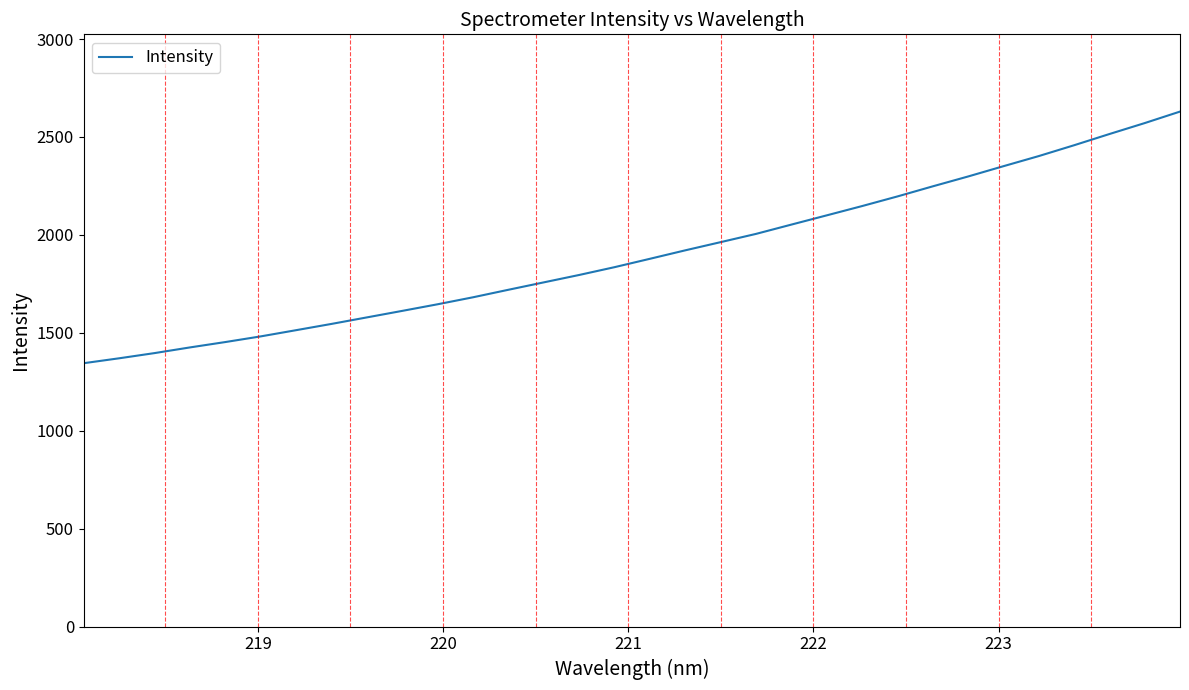

What is the difference between the maximum and minimum values?

1284.8